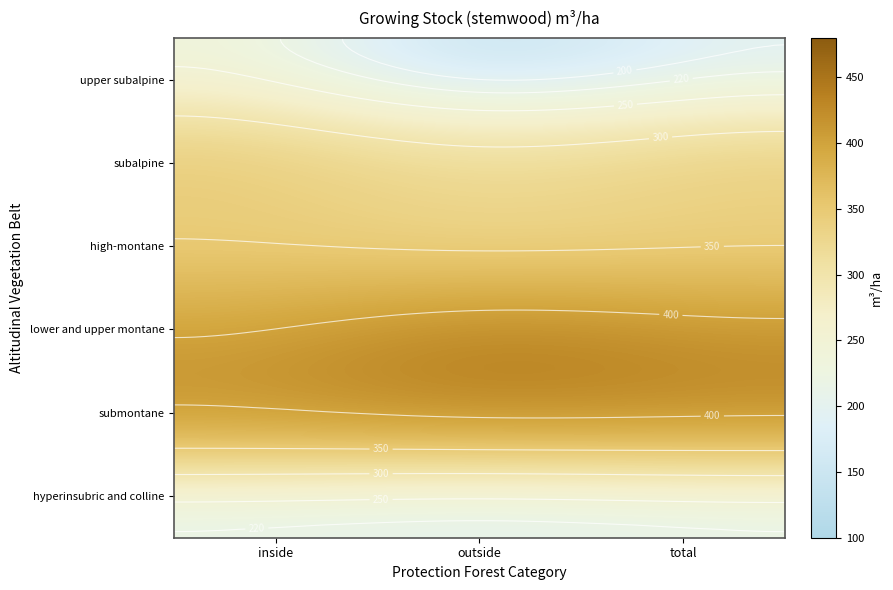

Which label corresponds to the largest value in the chart?

lower and upper montane